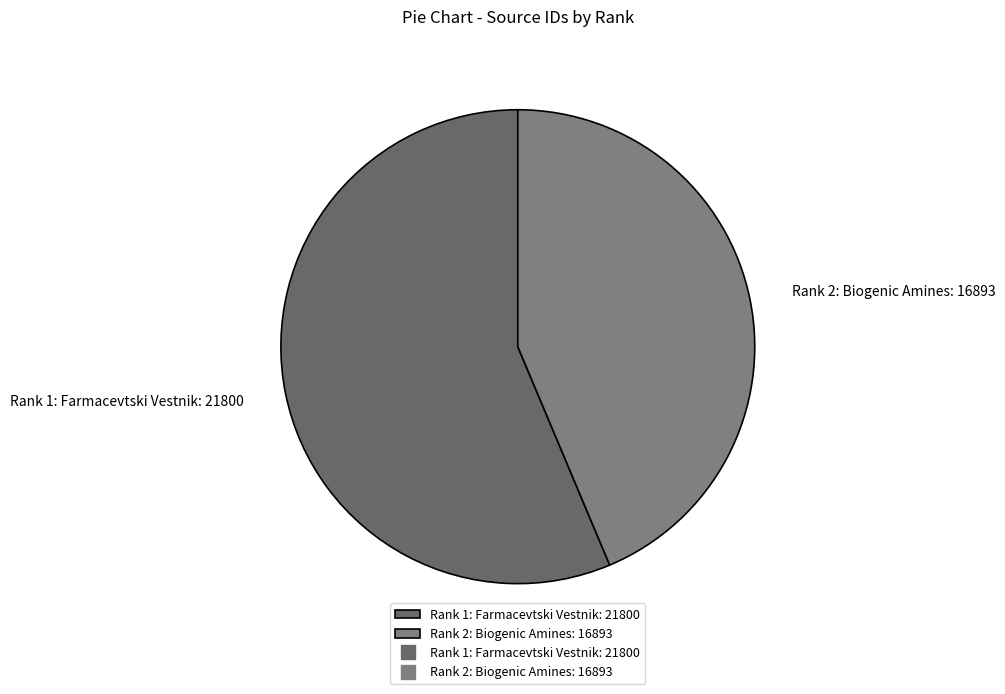

Which has a higher value, Rank 2: Biogenic Amines: 16893 or Rank 1: Farmacevtski Vestnik: 21800?

Rank 1: Farmacevtski Vestnik: 21800